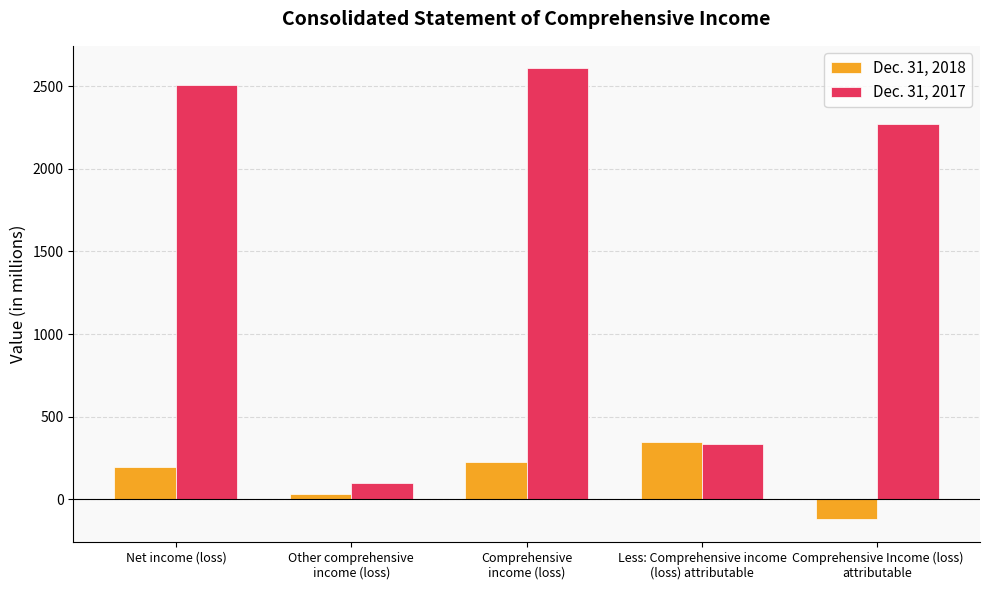

At how many categories does at least one series exceed 781?

3